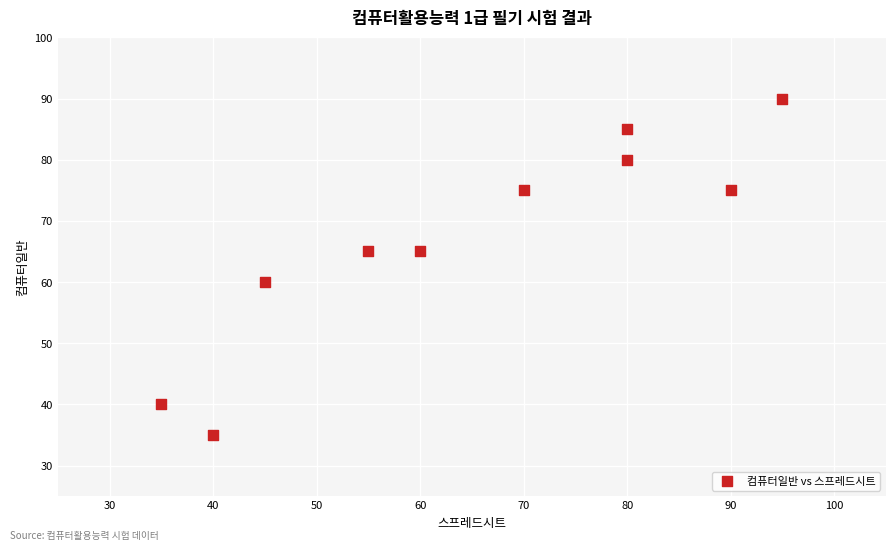

What is the range of Y values (max minus min)?

55